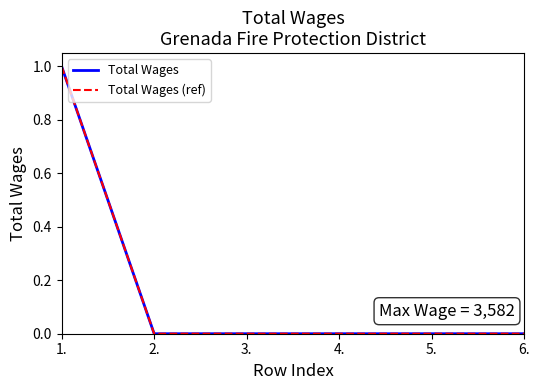

Is this an area chart (filled region under the line)?

No